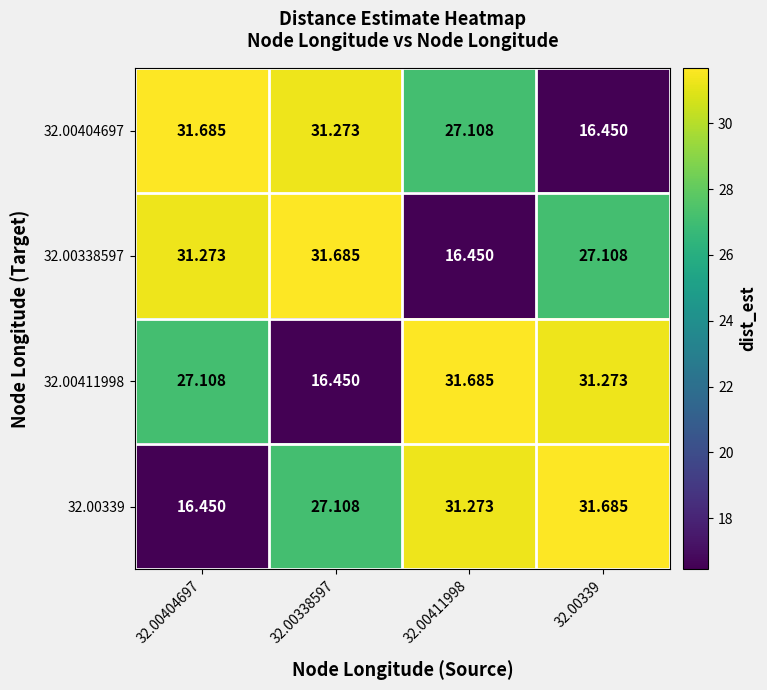

Is the value of 32.00411998 at 32.00339 greater than the value of 32.00339 at 32.00404697?

Yes